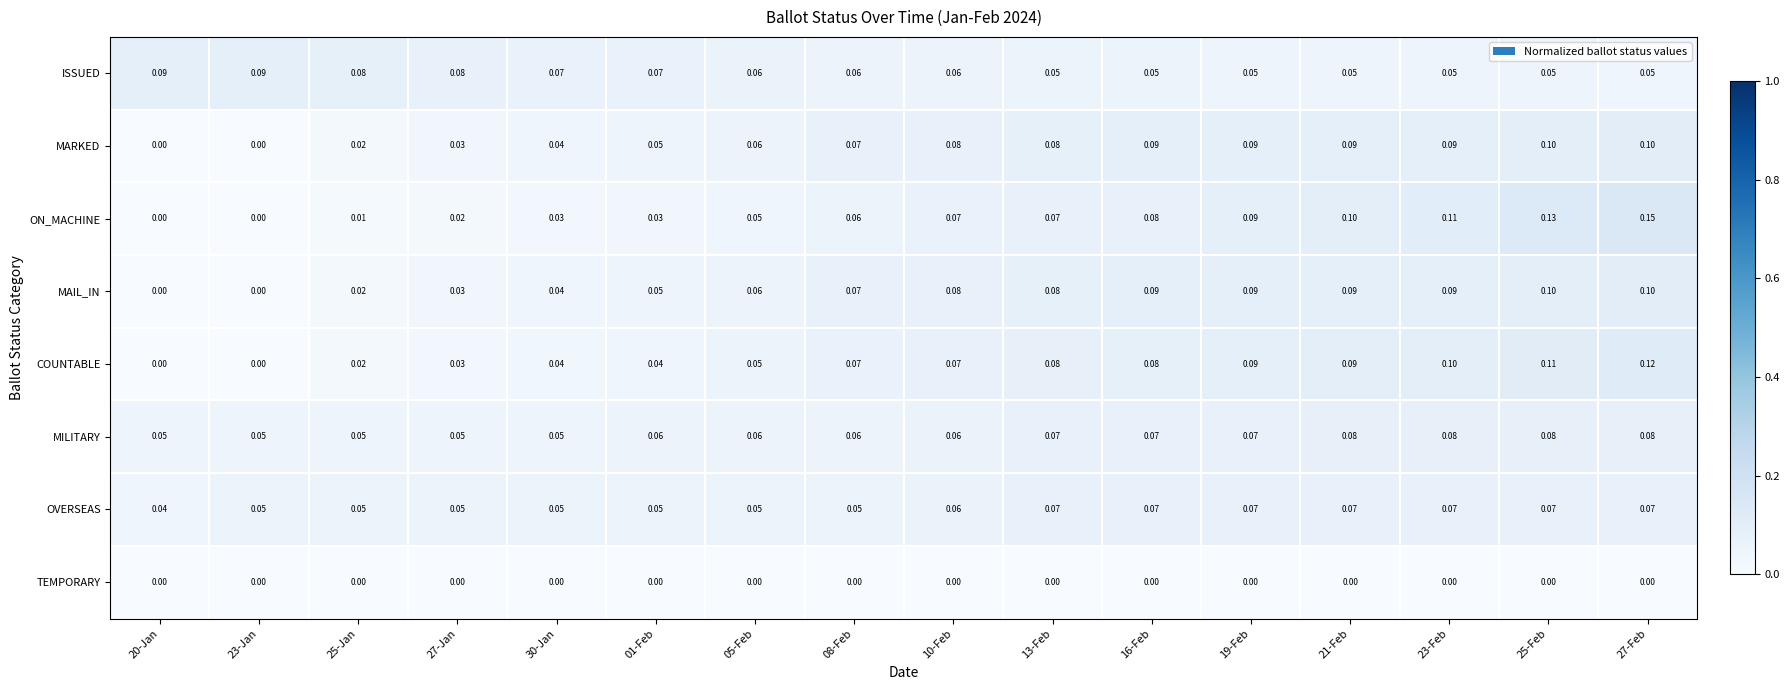

Is the value of MAIL_IN at 16-Feb greater than the value of ISSUED at 25-Feb?

Yes